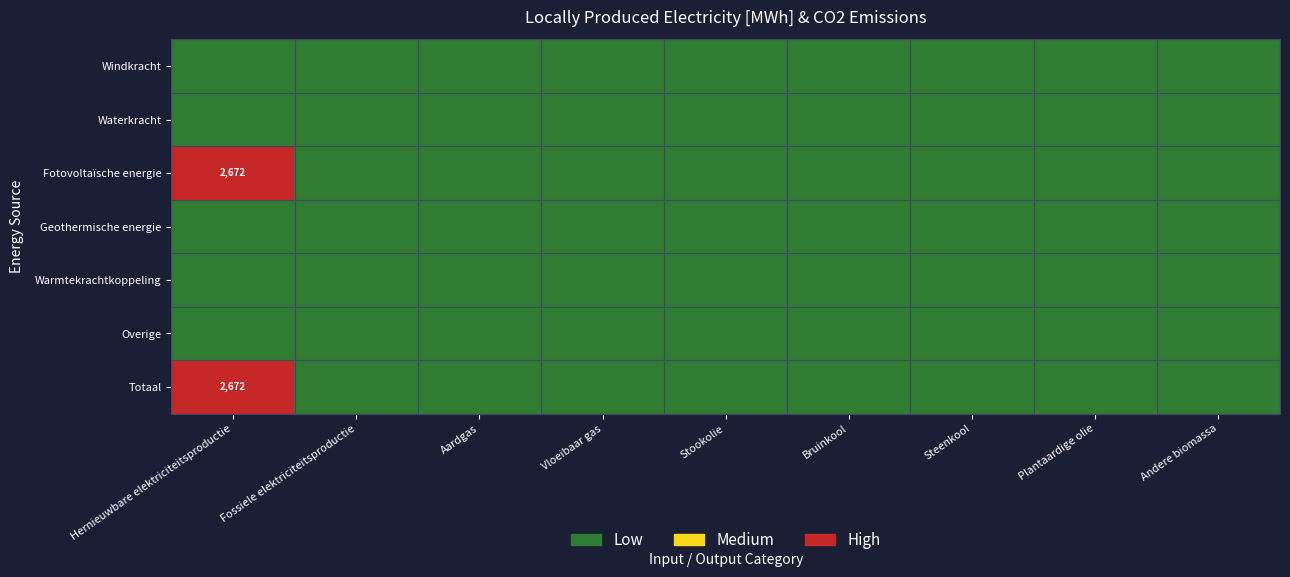

True or false: Fotovoltaïsche energie has a value of 1 at Hernieuwbare elektriciteitsproductie.

False